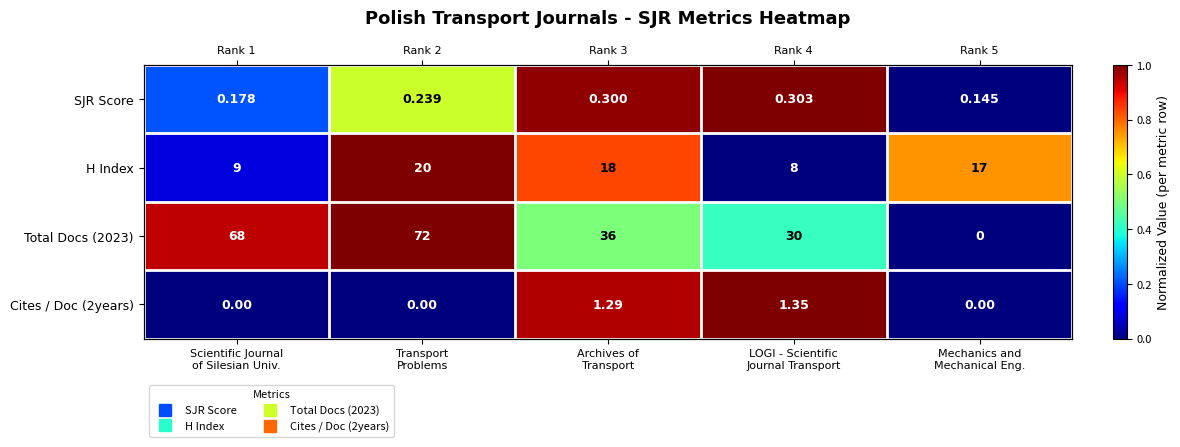

Which series has the largest total across all categories?

Total Docs (2023)